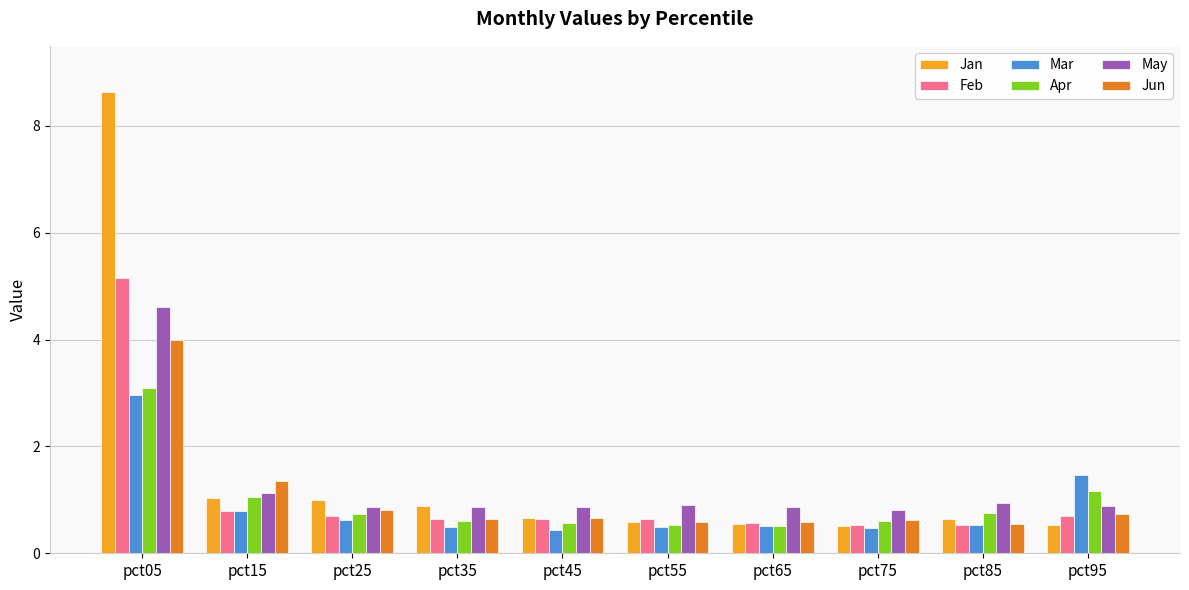

What is the difference between the maximum and minimum values in the Feb series?

4.6